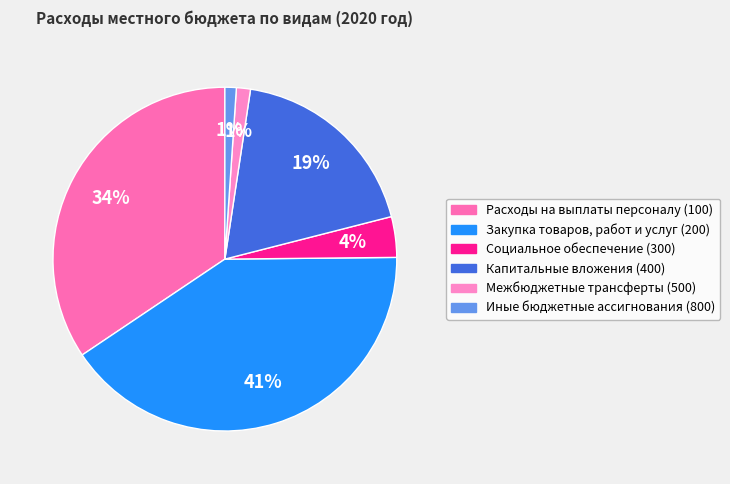

What is the change in value from Закупка товаров, работ и услуг (200) to Иные бюджетные ассигнования (800)?

-39.7